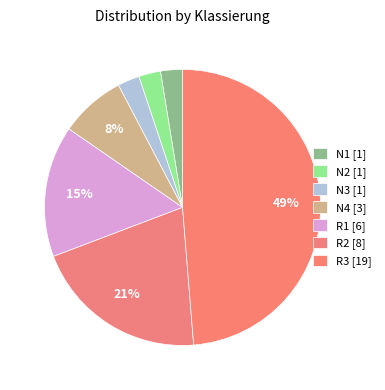

To the nearest percent, what portion does R2 represent?

21%